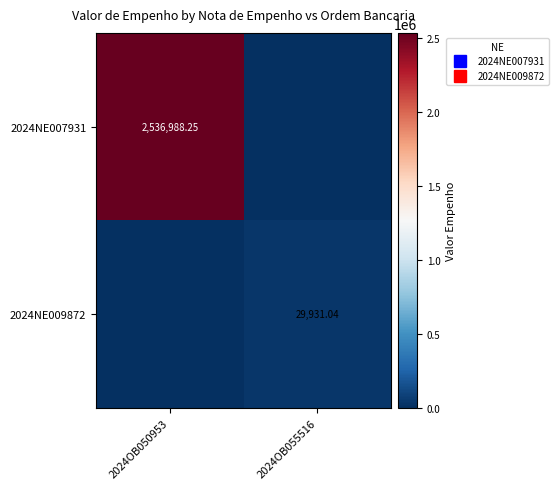

At which category is the sum across all series the highest?

2024OB050953